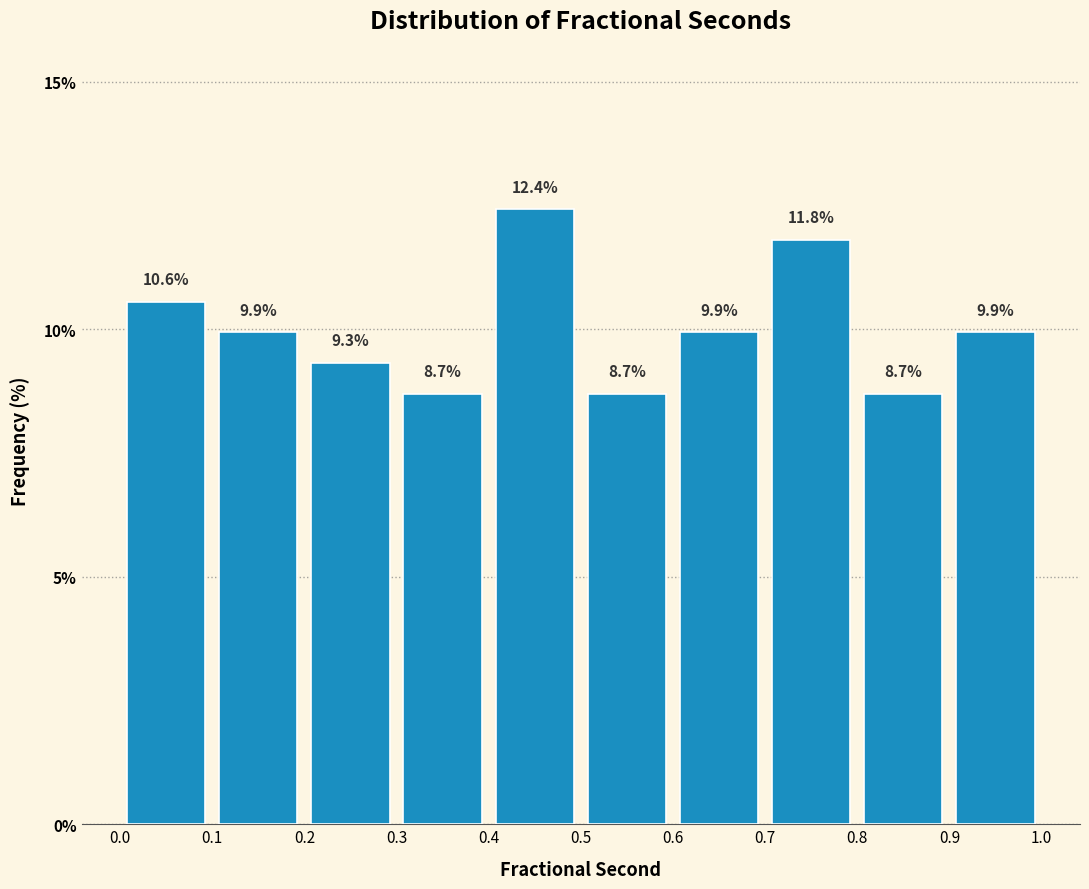

How tall is the bar that spans 0.6 to 0.7 on the x-axis?

9.9